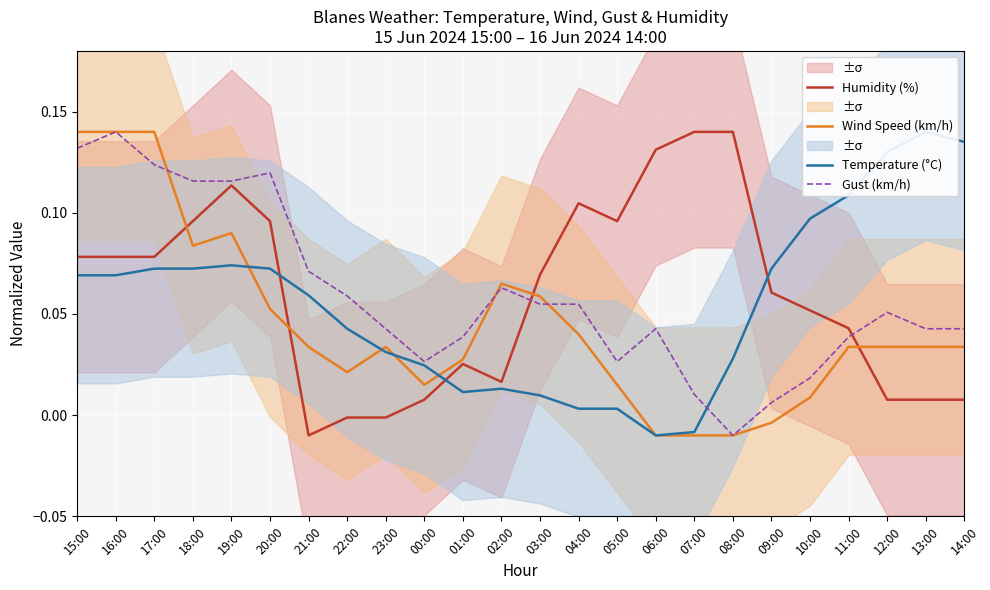

Reading right to left, extract all data points from this chart.

Humidity (%): 0.0	0.0	0.0	0.0	0.1	0.1	0.1	0.1	0.1	0.1	0.1	0.1	0.0	0.0	0.0	-0.0	-0.0	-0.0	0.1	0.1	0.1	0.1	0.1	0.1
Wind Speed (km/h): 0.0	0.0	0.0	0.0	0.0	-0.0	-0.0	-0.0	-0.0	0.0	0.0	0.1	0.1	0.0	0.0	0.0	0.0	0.0	0.1	0.1	0.1	0.1	0.1	0.1
Temperature (°C): 0.1	0.1	0.1	0.1	0.1	0.1	0.0	-0.0	-0.0	0.0	0.0	0.0	0.0	0.0	0.0	0.0	0.0	0.1	0.1	0.1	0.1	0.1	0.1	0.1
Gust (km/h): 0.0	0.0	0.1	0.0	0.0	0.0	-0.0	0.0	0.0	0.0	0.1	0.1	0.1	0.0	0.0	0.0	0.1	0.1	0.1	0.1	0.1	0.1	0.1	0.1